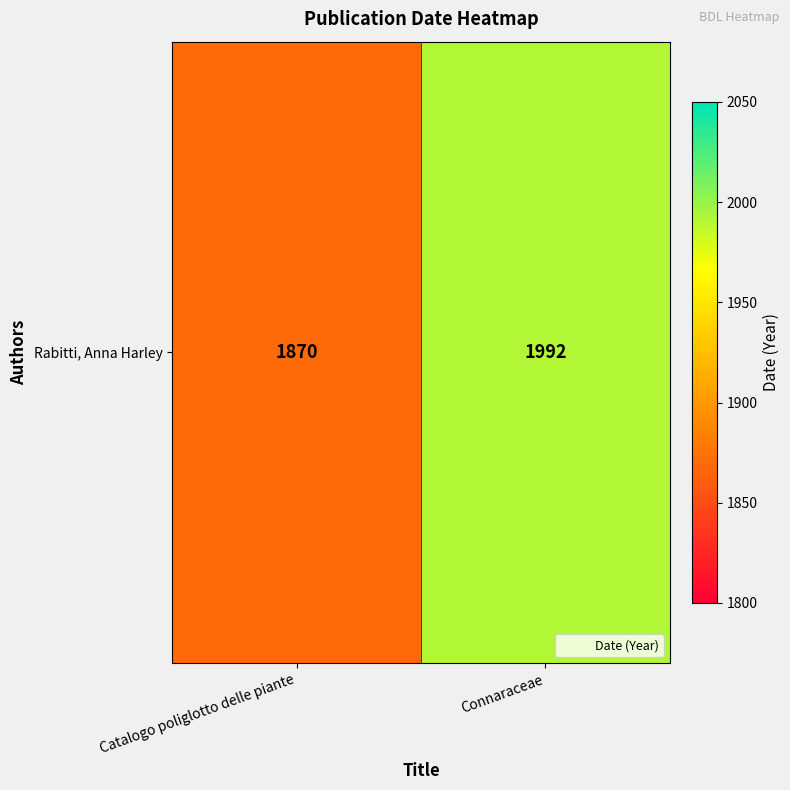

Reading right to left, what are all the values shown in this chart?

Connaraceae=1992	Catalogo poliglotto delle piante=1870